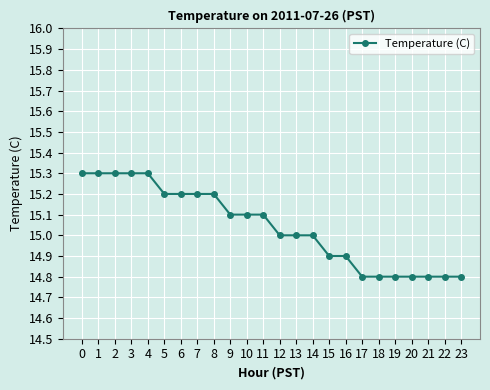

Reading left to right, list all the values displayed in this chart.

0=15.3	1=15.3	2=15.3	3=15.3	4=15.3	5=15.2	6=15.2	7=15.2	8=15.2	9=15.1	10=15.1	11=15.1	12=15.0	13=15.0	14=15.0	15=14.9	16=14.9	17=14.8	18=14.8	19=14.8	20=14.8	21=14.8	22=14.8	23=14.8